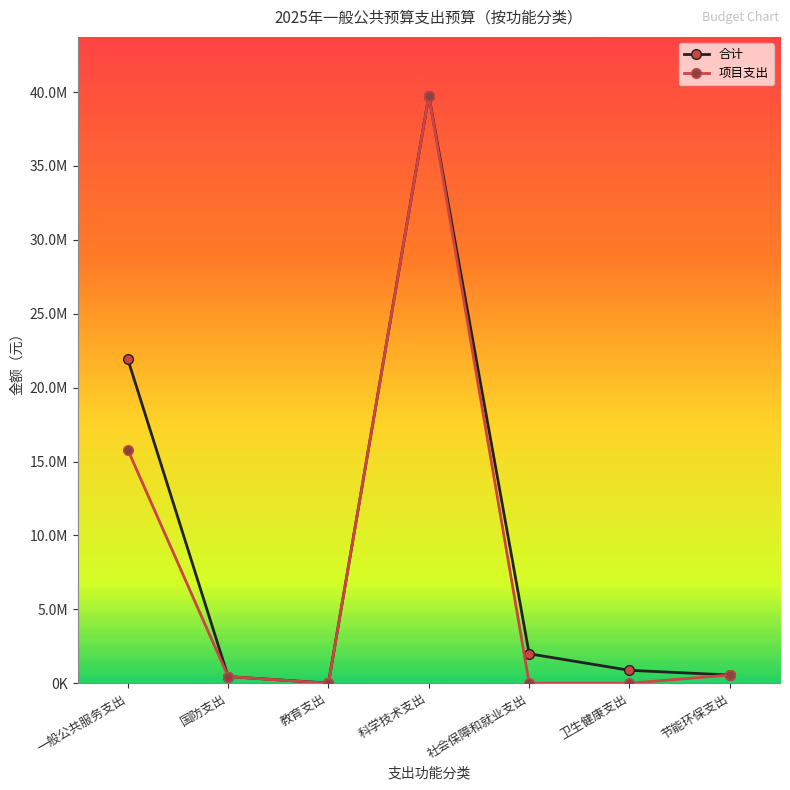

True or false: 合计 has more than 0 interior local peaks.

True